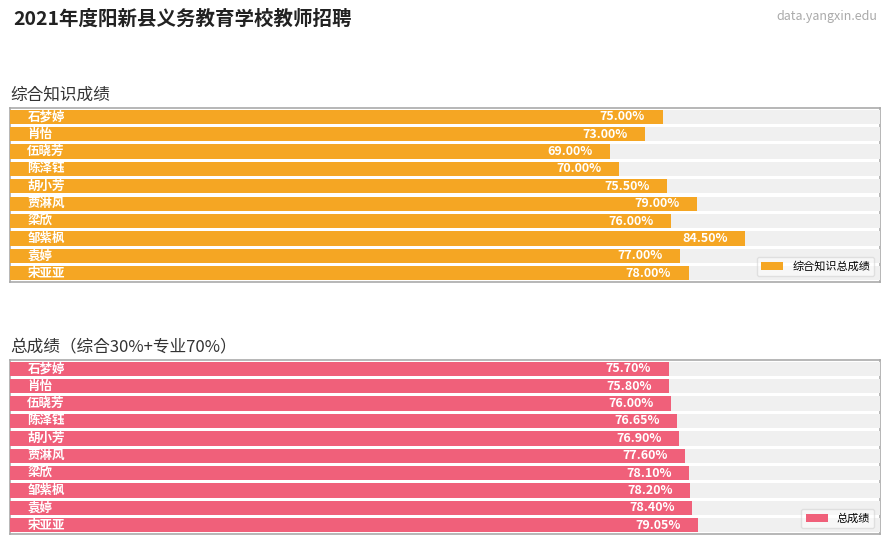

At how many categories does at least one series exceed 80?

1